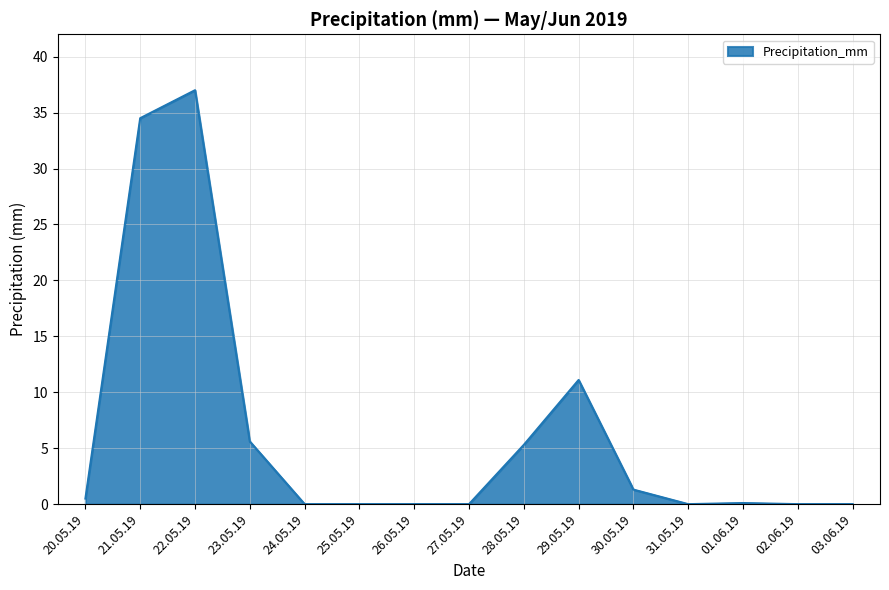

Which category has the highest value across all series?

22.05.19